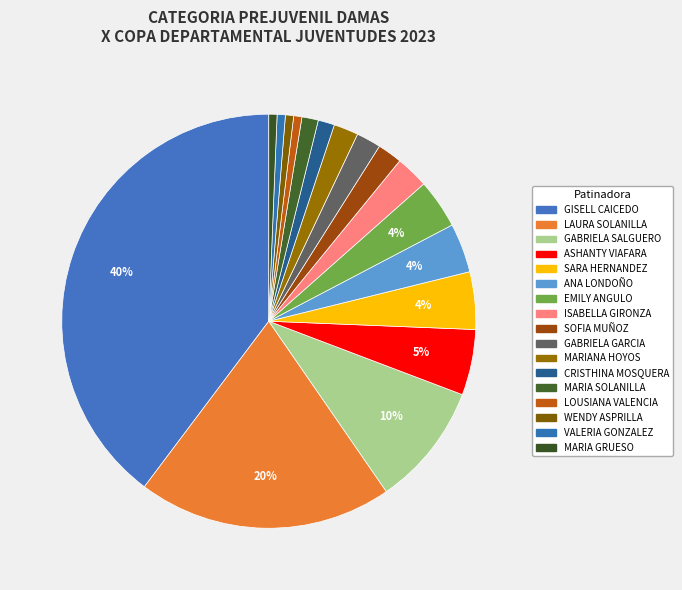

Count the number of slices in the pie.

17